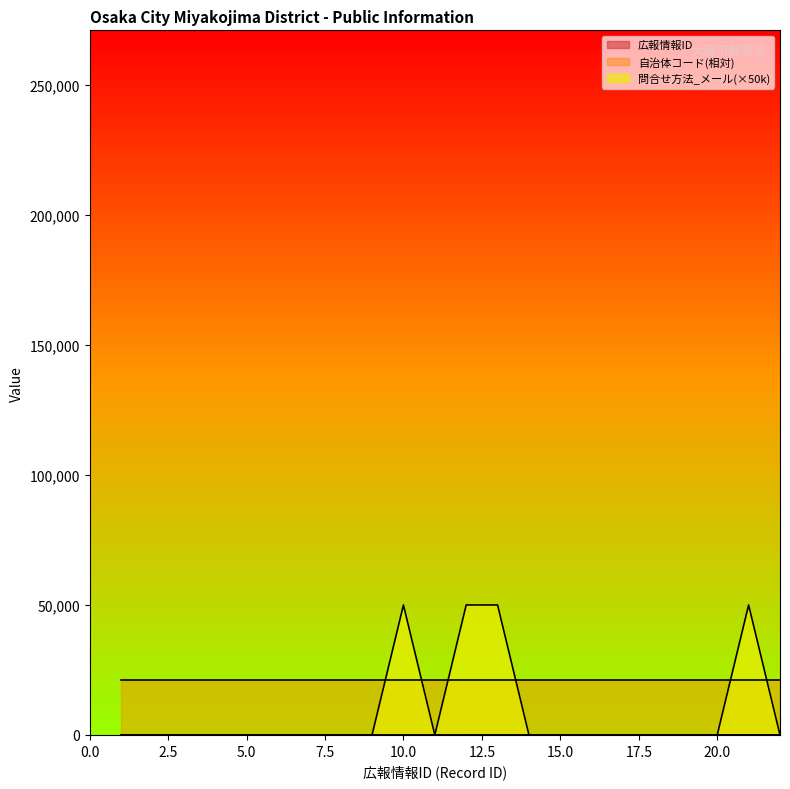

Which series has the widest spread of values?

問合せ方法_メール(×50k)